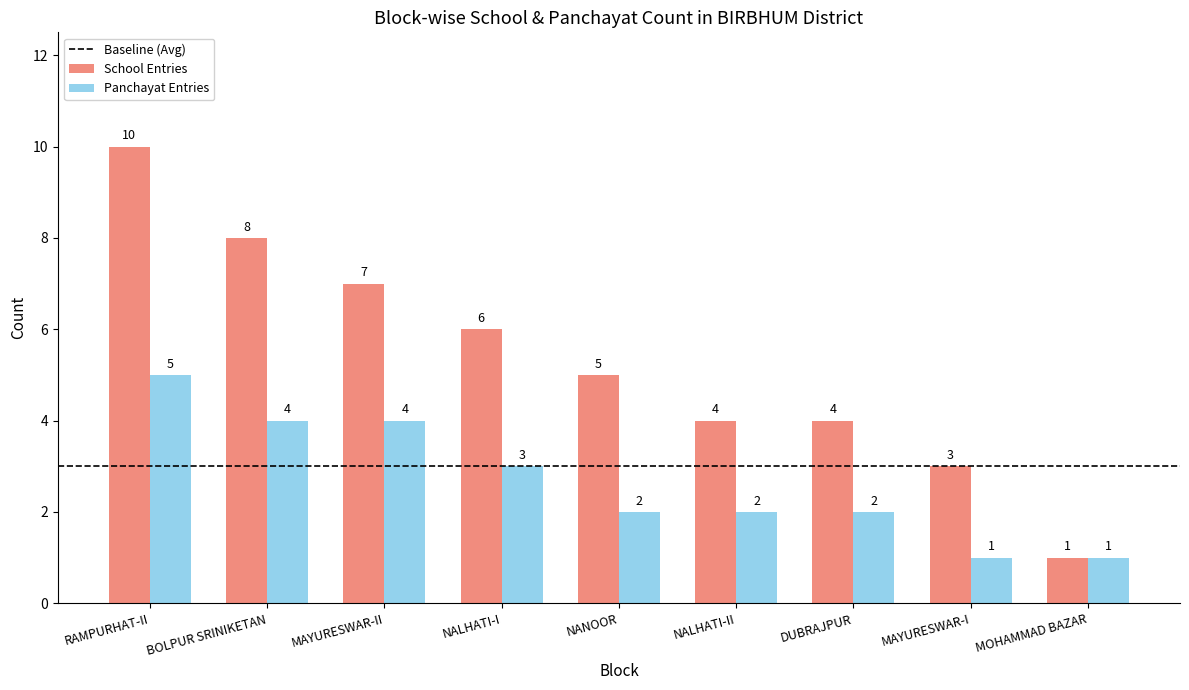

Which series changed the most between RAMPURHAT-II and NALHATI-II?

School Entries